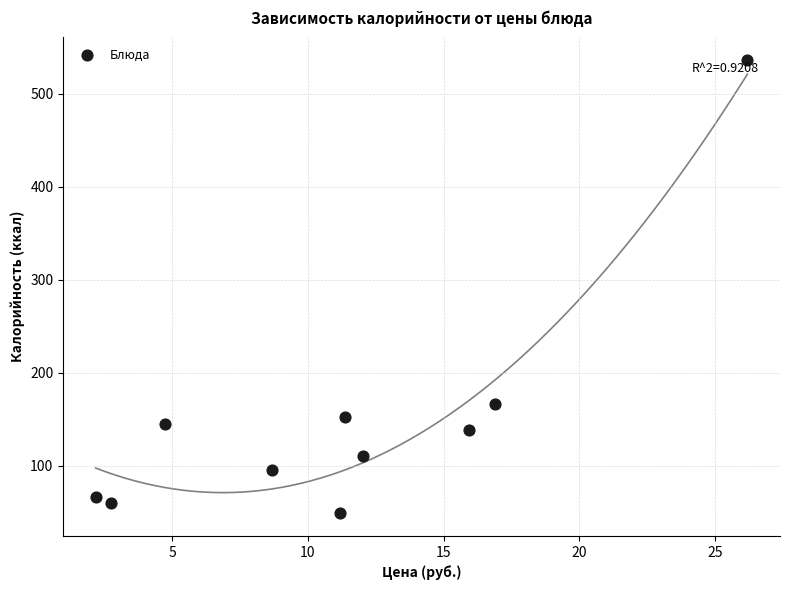

What is the range of Y values (max minus min)?

487.0